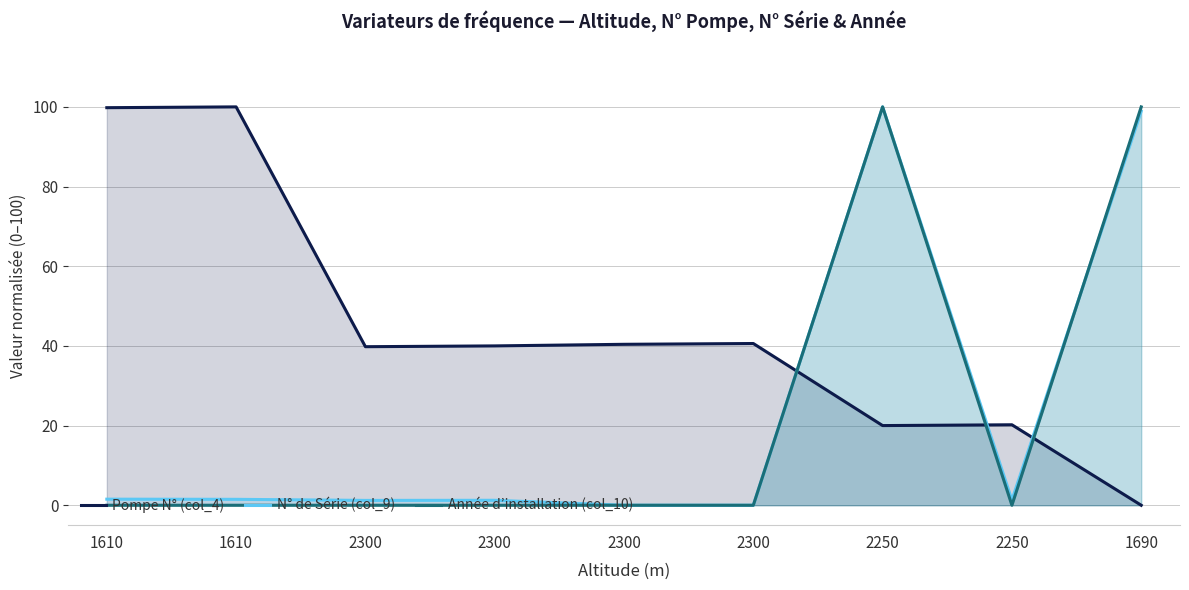

At 2300, list the series in order from smallest to largest.

Année d’installation (col_10), N° de Série (col_9), Pompe N° (col_4)